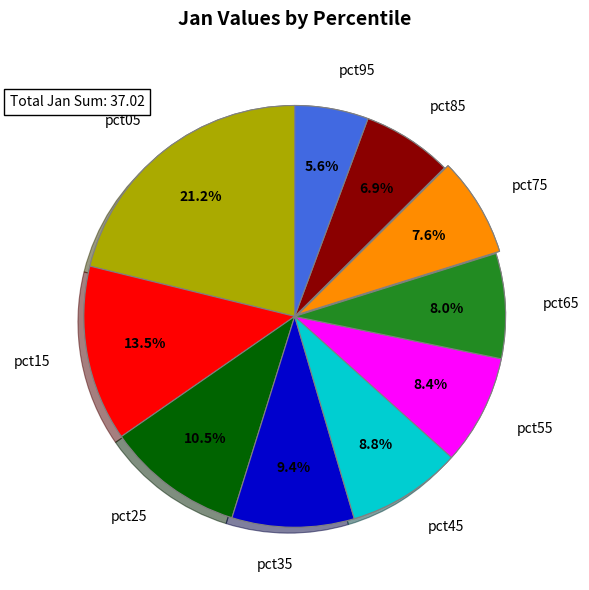

Do pct75 and pct15 together represent more than half of the pie?

No